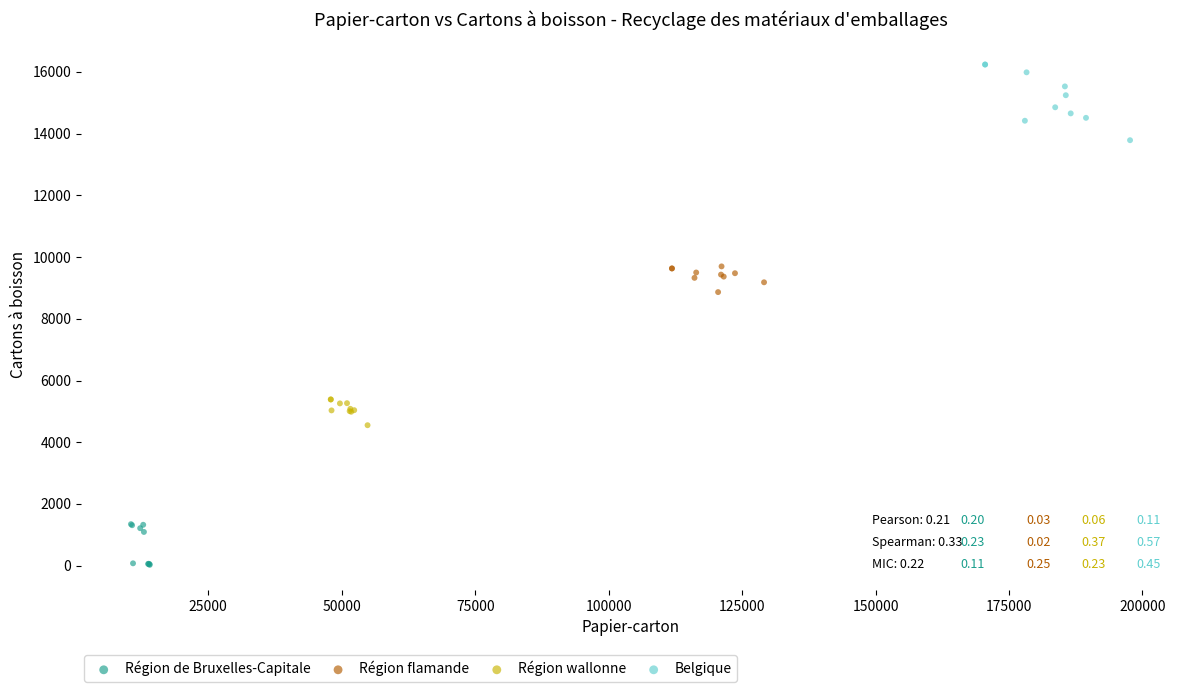

Which series contains the lowest Y value?

Région de Bruxelles-Capitale